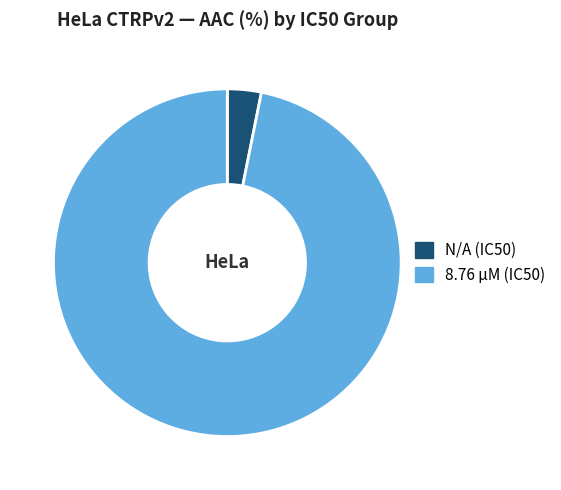

True or false: 8.76 µM (IC50) accounts for 97% of the total.

True